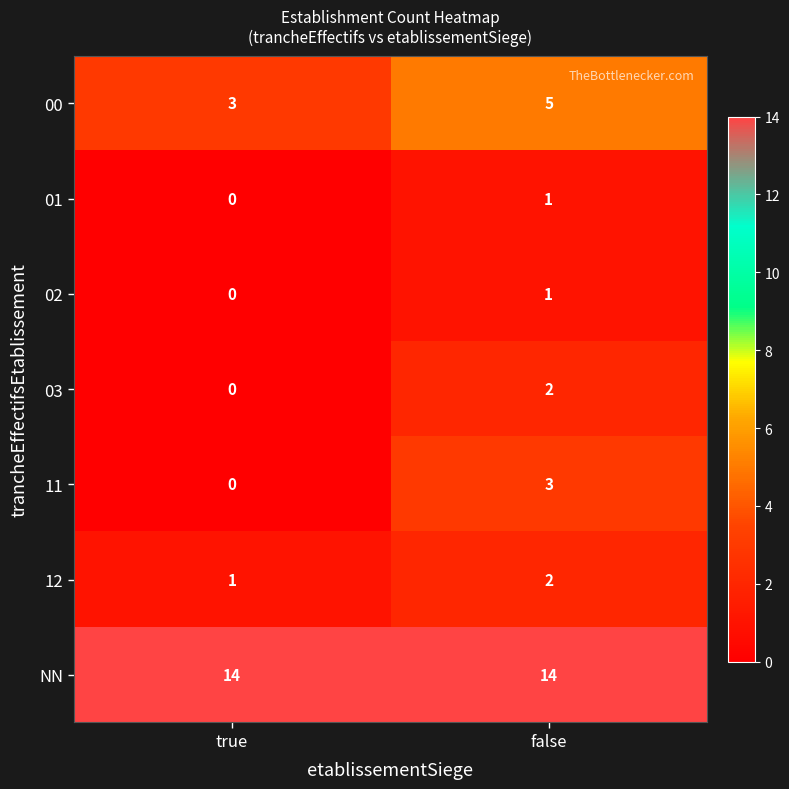

What is the sum of the 12 values at false and true?

3